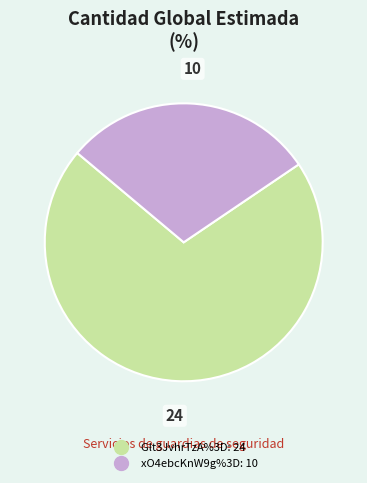

Between Glt3JvhrTzA%3D and xO4ebcKnW9g%3D, which is larger?

Glt3JvhrTzA%3D